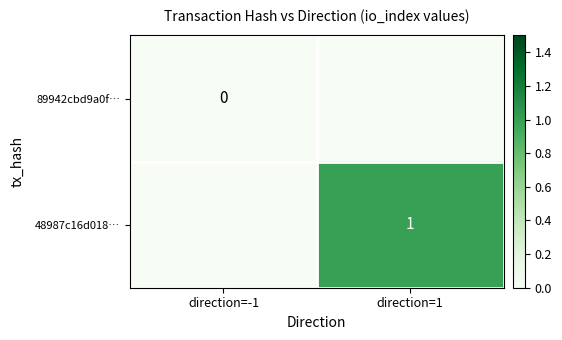

The value of 48987c16d018… at direction=1 is 1. True or false?

True